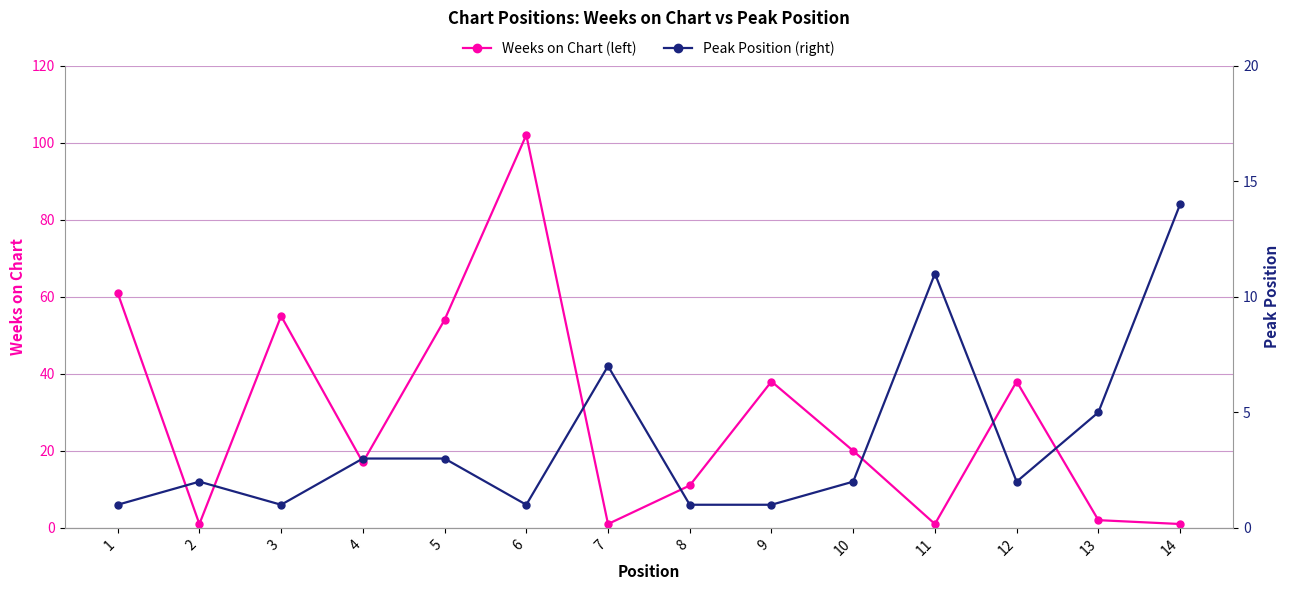

Which series has the widest spread of values?

Weeks on Chart (left)